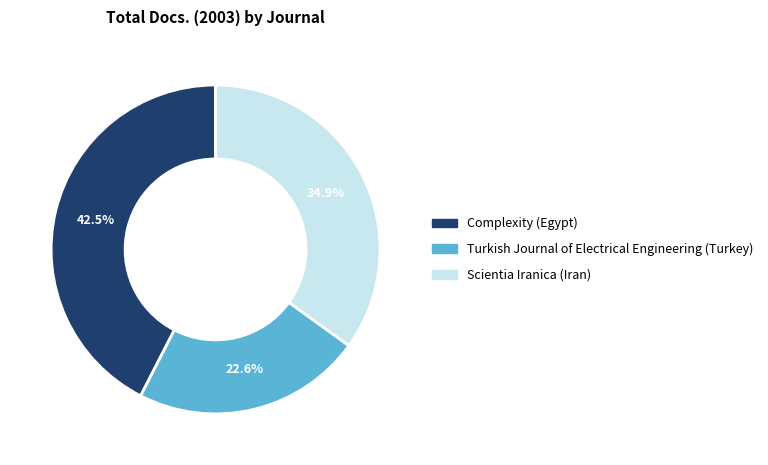

What percentage do Scientia Iranica (Iran) and Turkish Journal of Electrical Engineering (Turkey) together represent?

57.5%